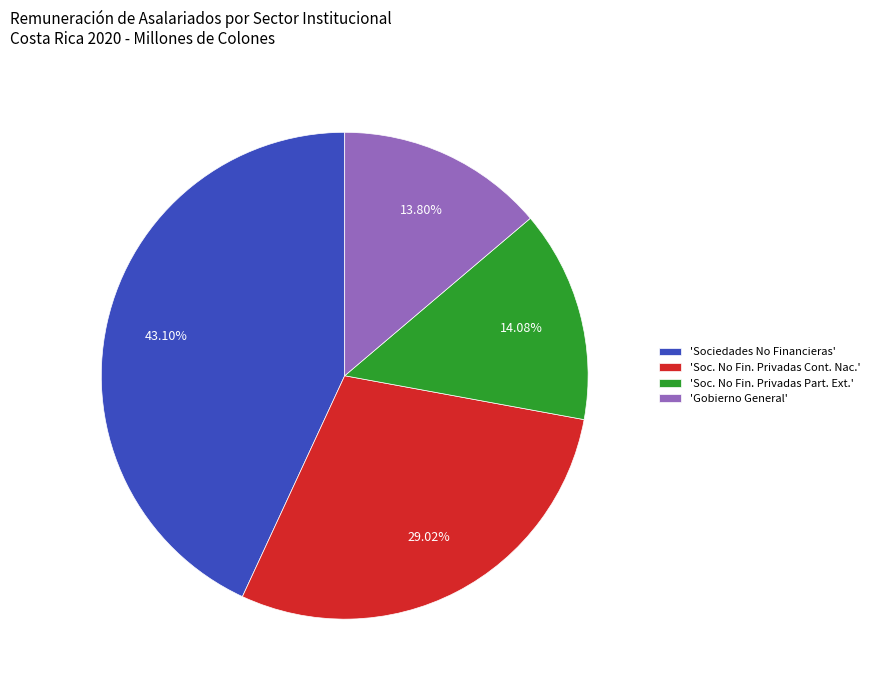

Is there a majority slice in this chart?

No